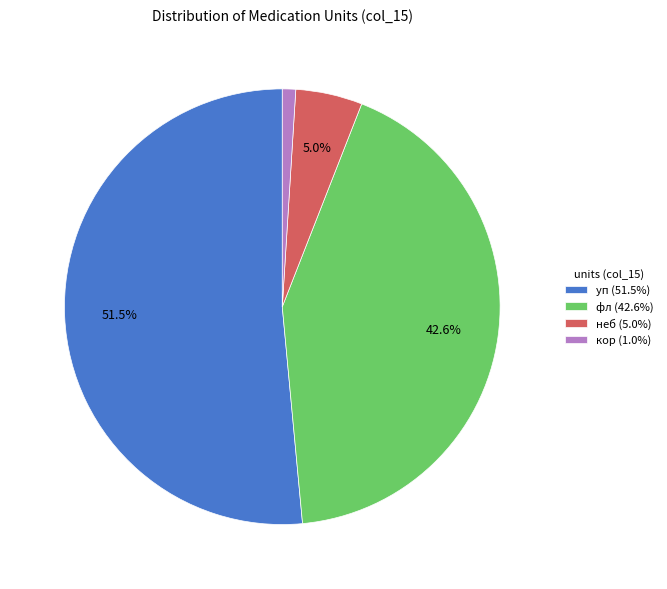

Which category has the biggest portion of the pie?

уп